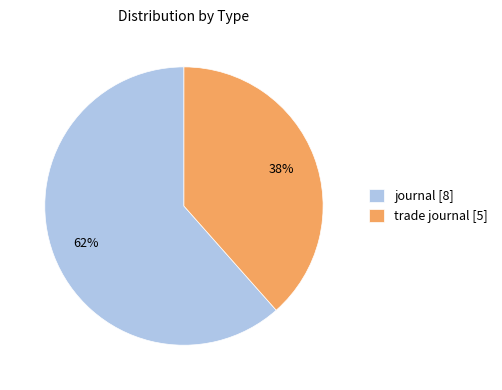

Does trade journal account for over 50% of the chart?

No